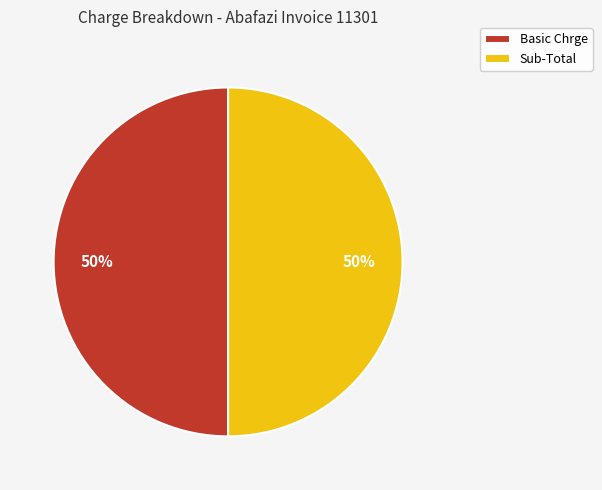

What percentage is the Sub-Total slice, to the nearest percent?

50%